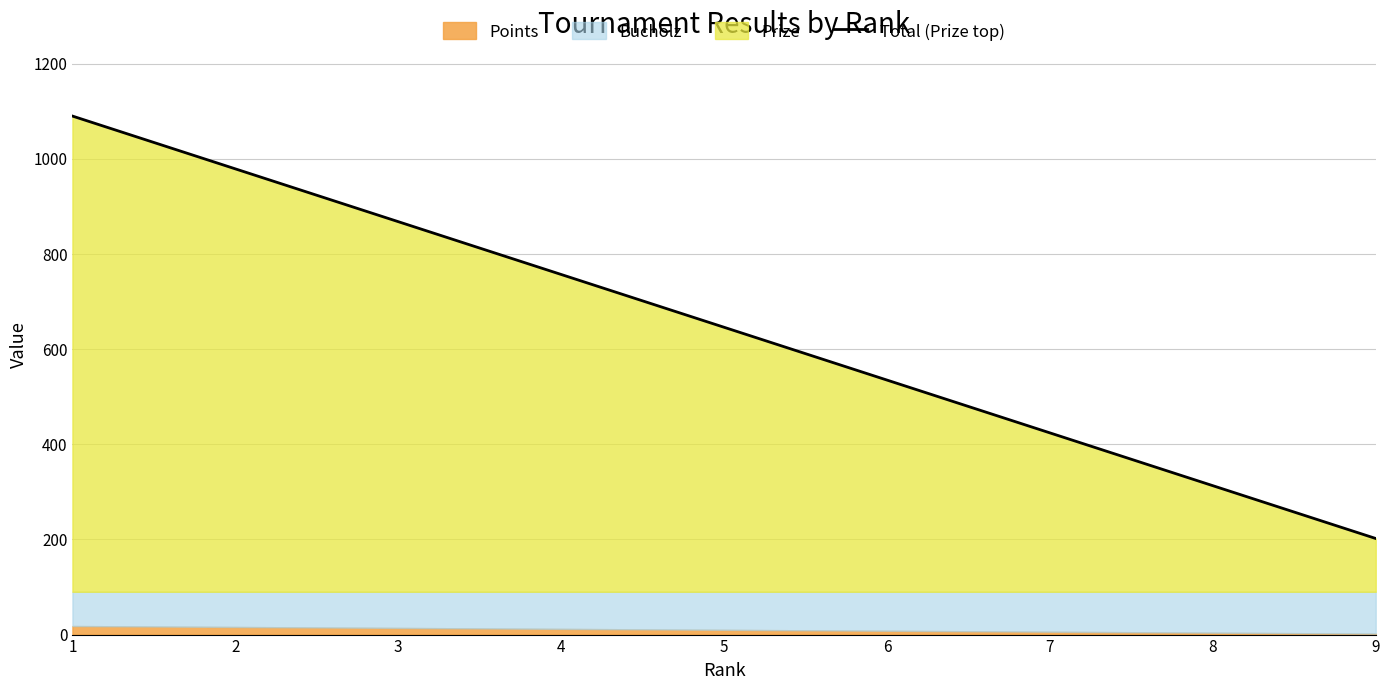

What is the average value?

646